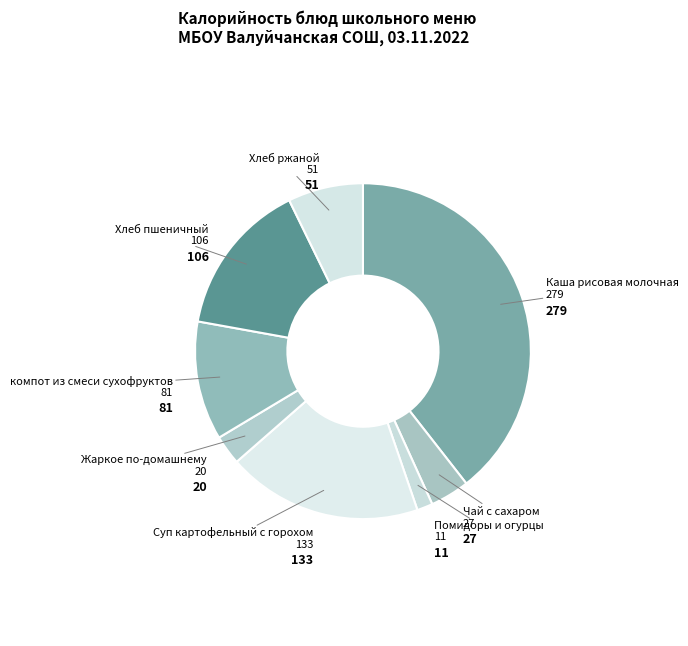

Count the number of slices in the pie.

8